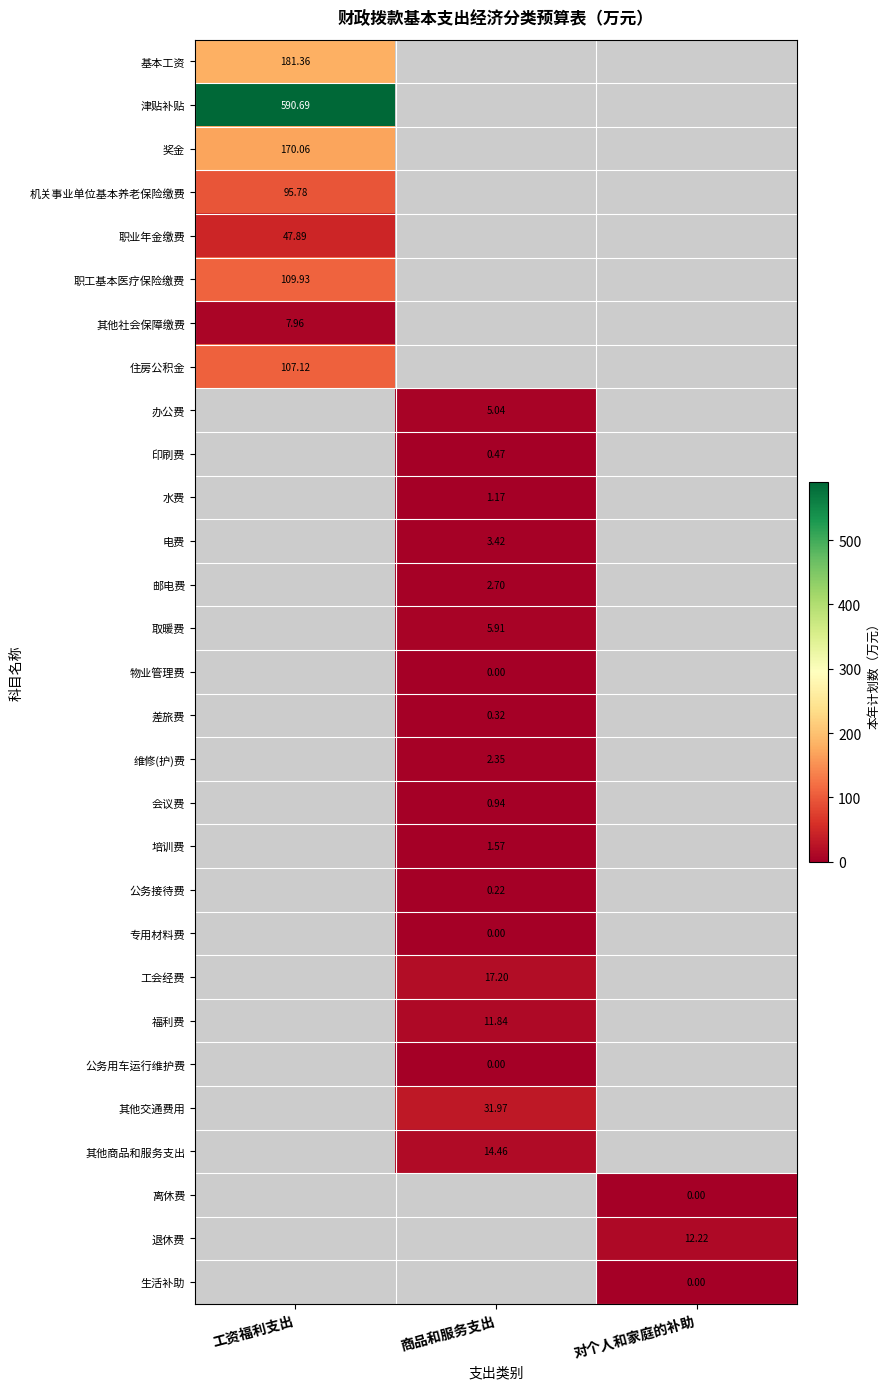

Is the value of 物业管理费 at 商品和服务支出 greater than the value of 公务接待费 at 商品和服务支出?

No